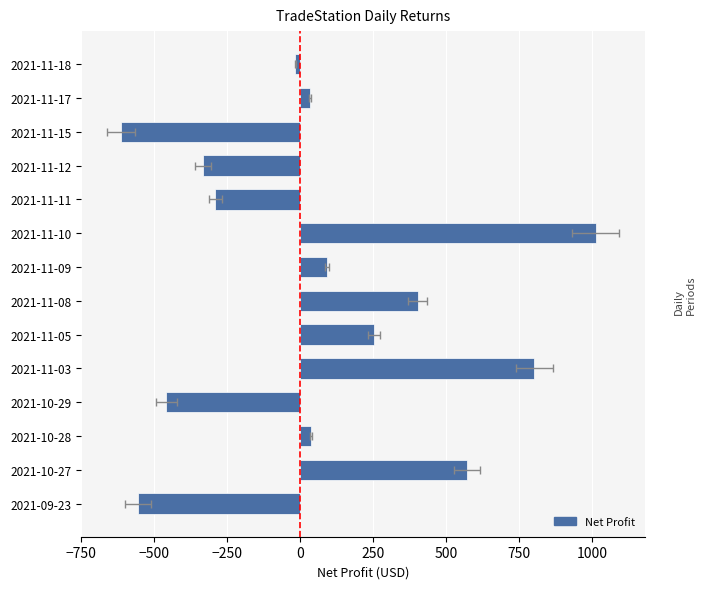

How many positive values are there?

8